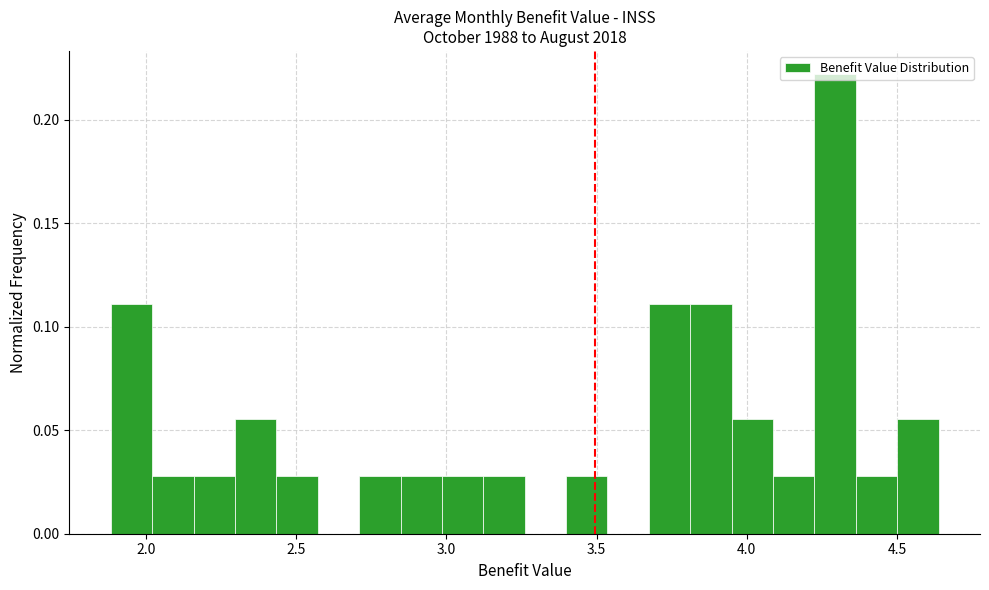

Read against the x-axis, roughly where is the centre of the tallest bar?

4.30